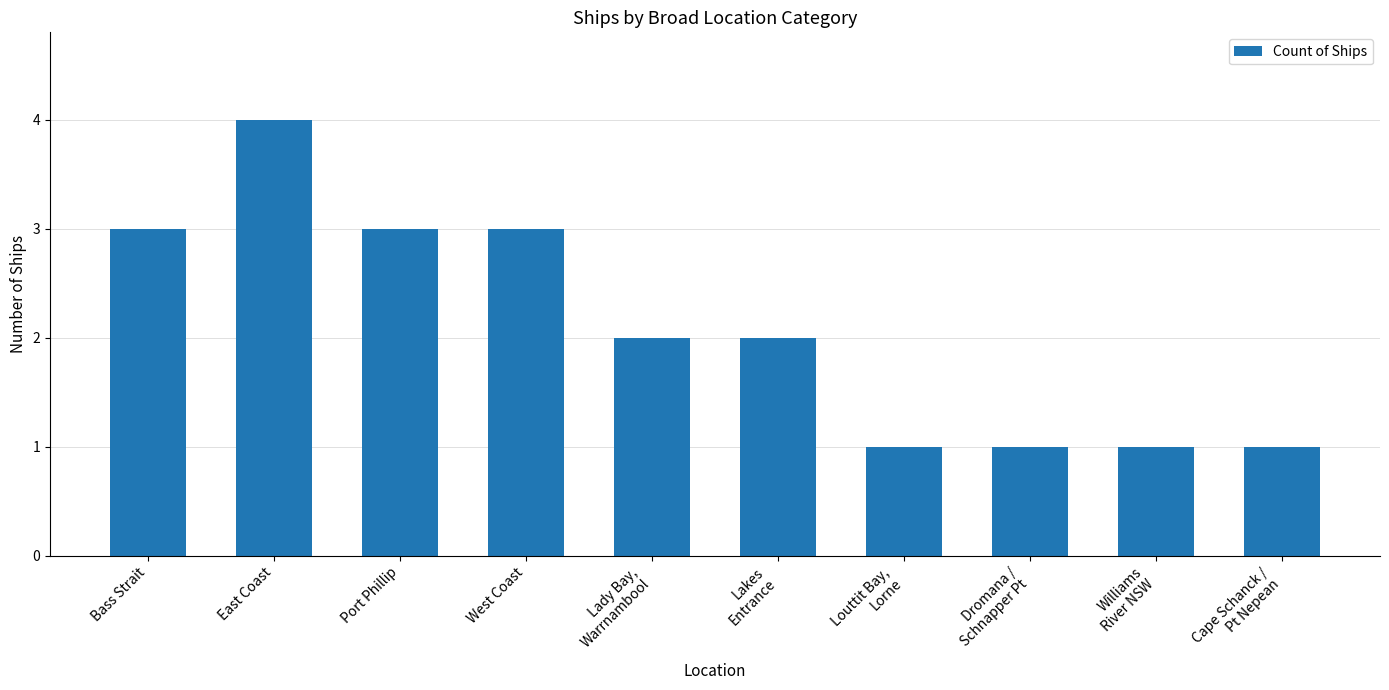

The value at Port Phillip is 3. True or false?

True